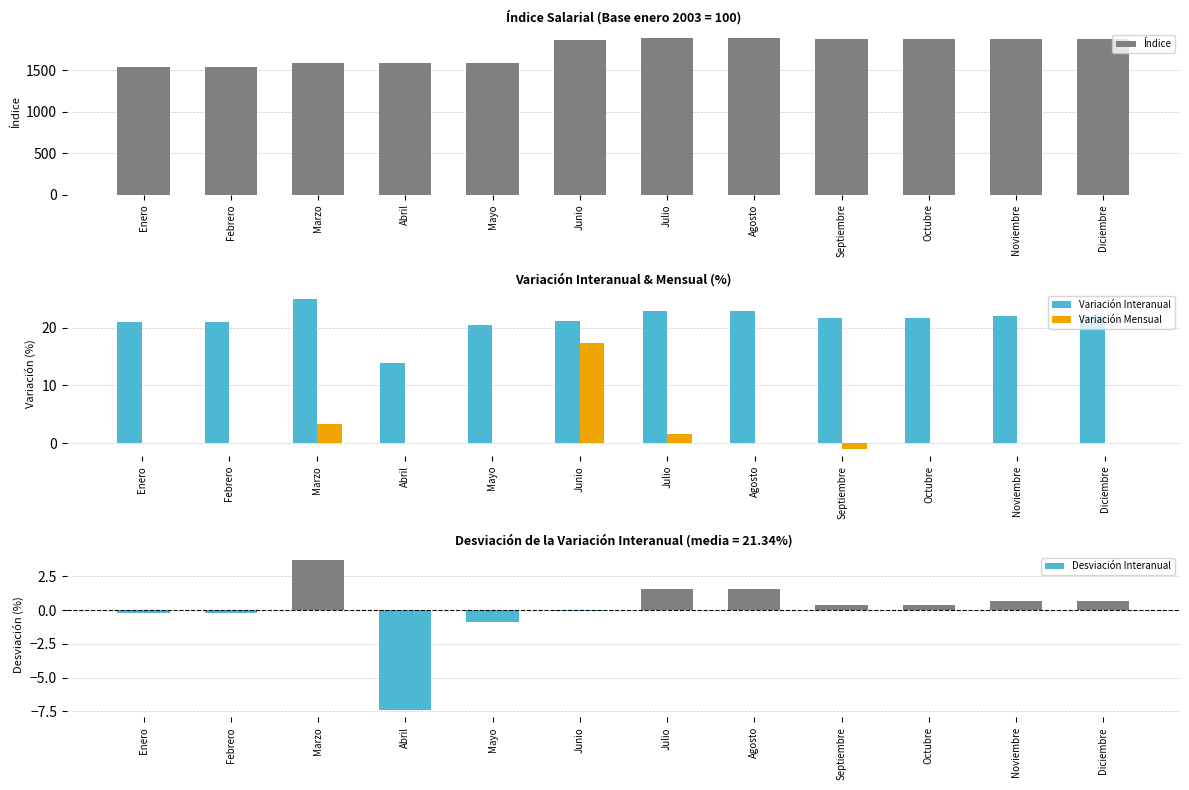

What is the label of the 7th bar from the right?

Junio